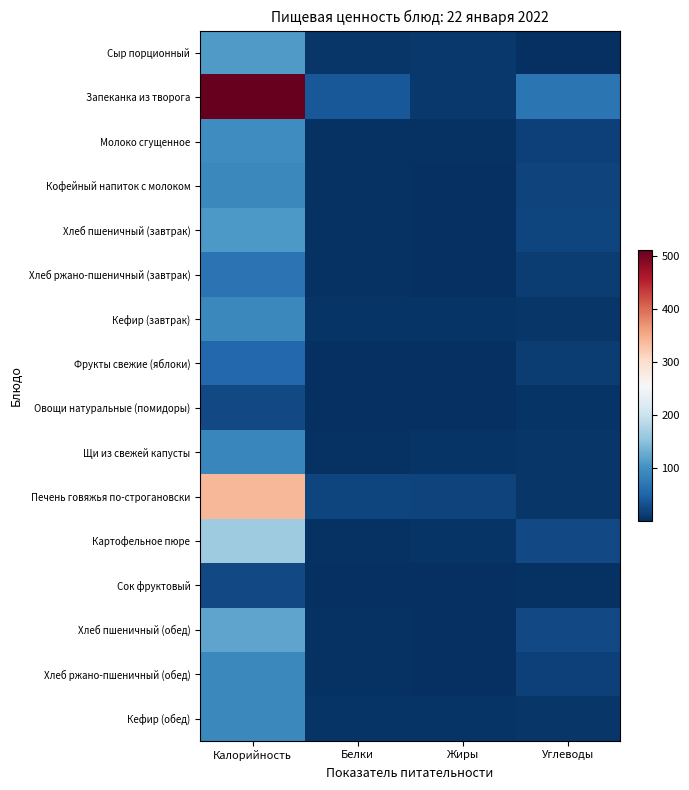

At how many categories does at least one series exceed 281?

1